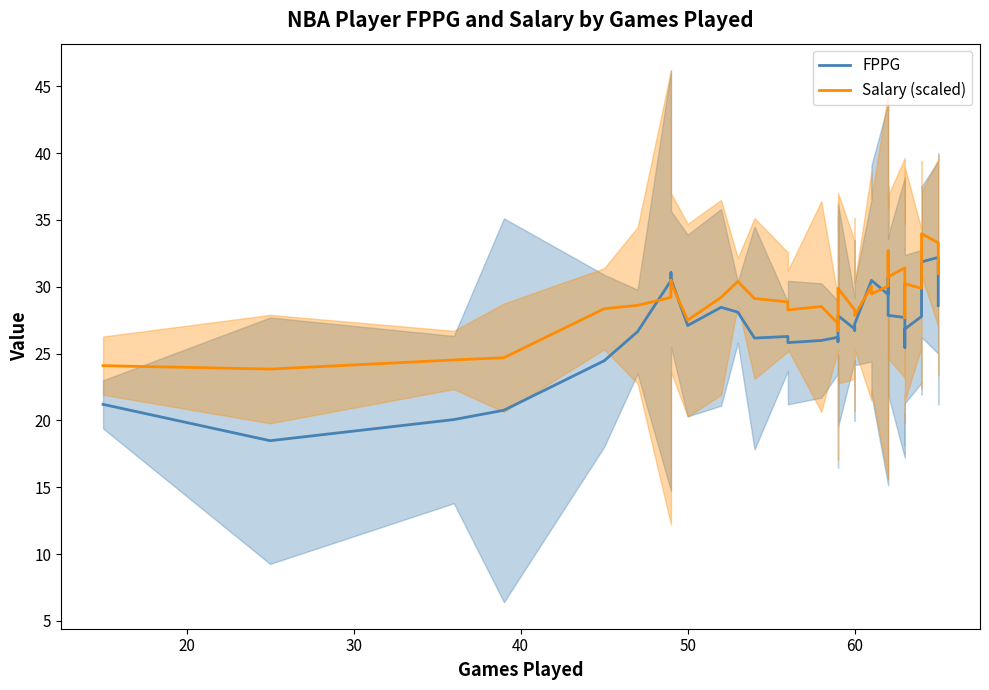

Count the number of data series in this chart.

2